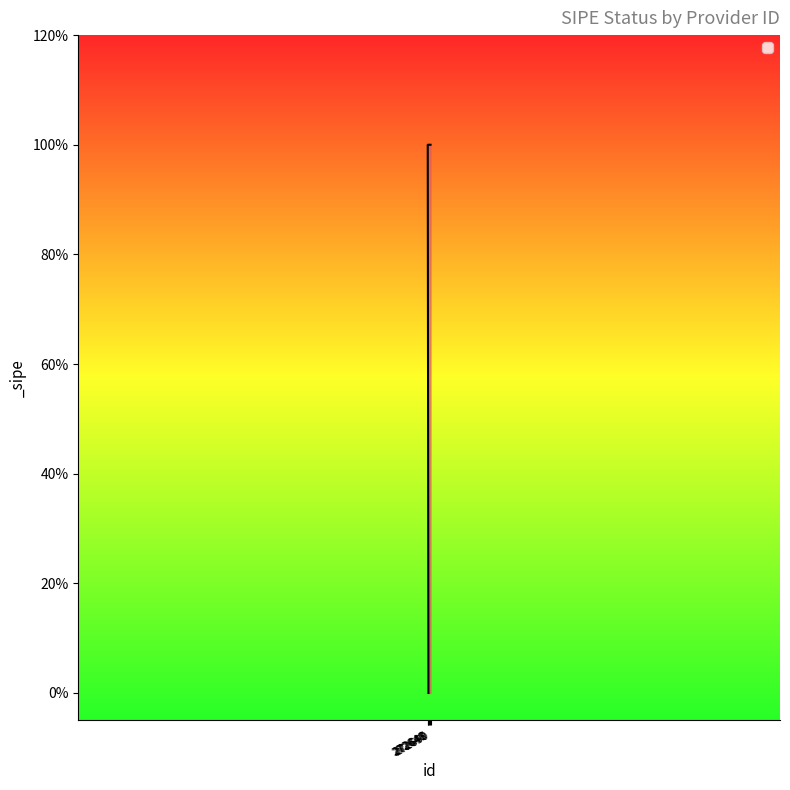

Which has a higher value, 272648 or 272649?

272648